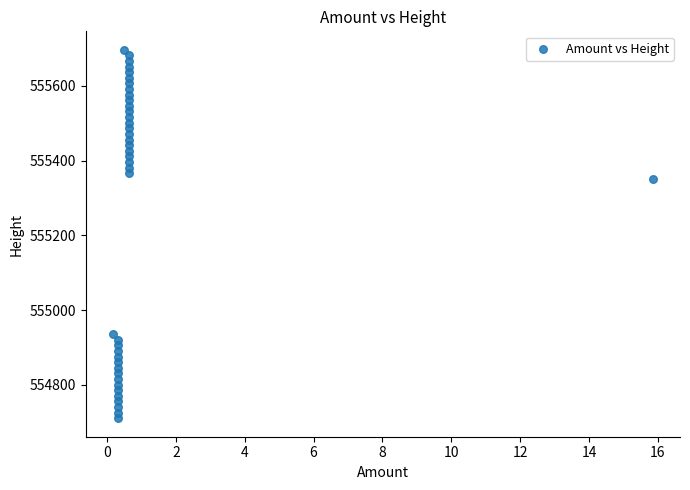

What is the range of Y values (max minus min)?

985